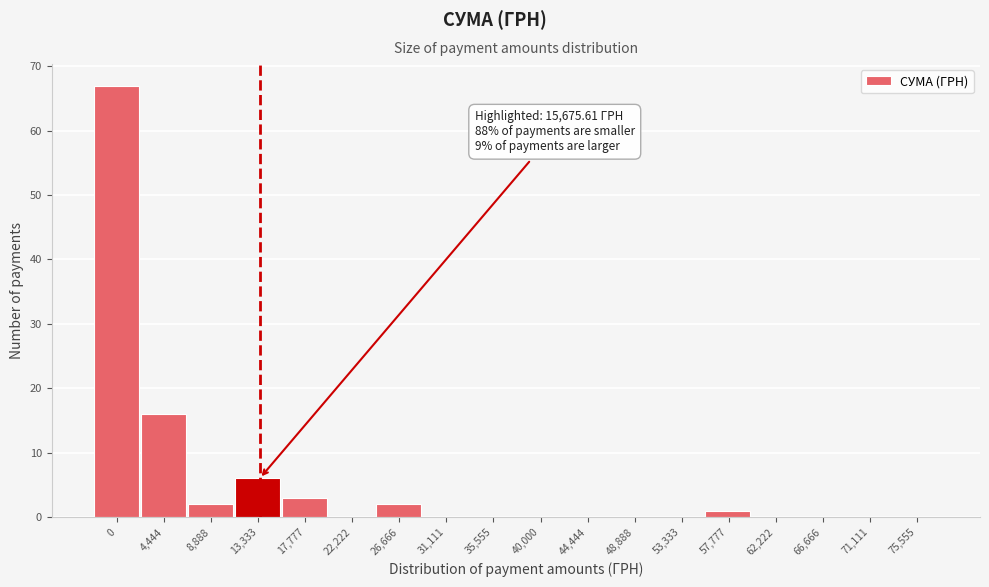

Reading left to right, list all the values displayed in this chart.

0=67	4,444=16	8,888=2	13,333=6	17,777=3	22,222=0	26,666=2	31,111=0	35,555=0	40,000=0	44,444=0	48,888=0	53,333=0	57,777=1	62,222=0	66,666=0	71,111=0	75,555=0